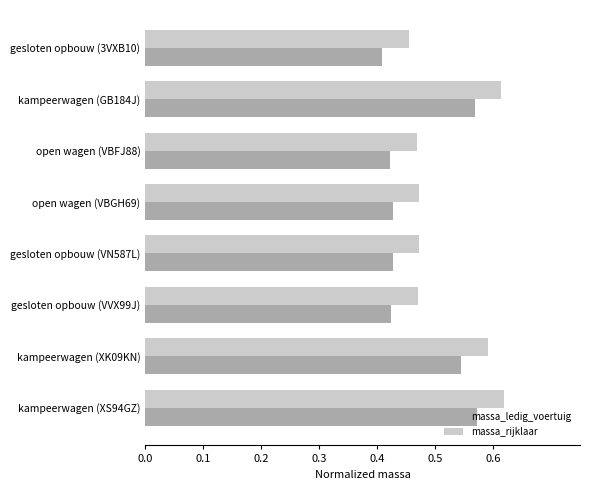

What is the total value across all series at open wagen (VBFJ88)?

0.9